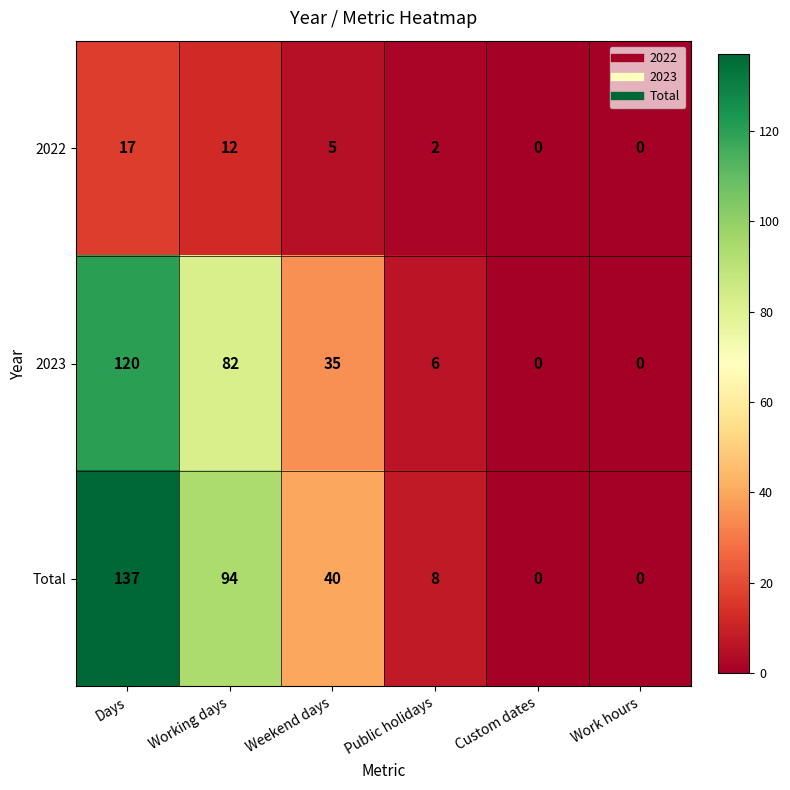

At which category is the sum across all series the highest?

Days